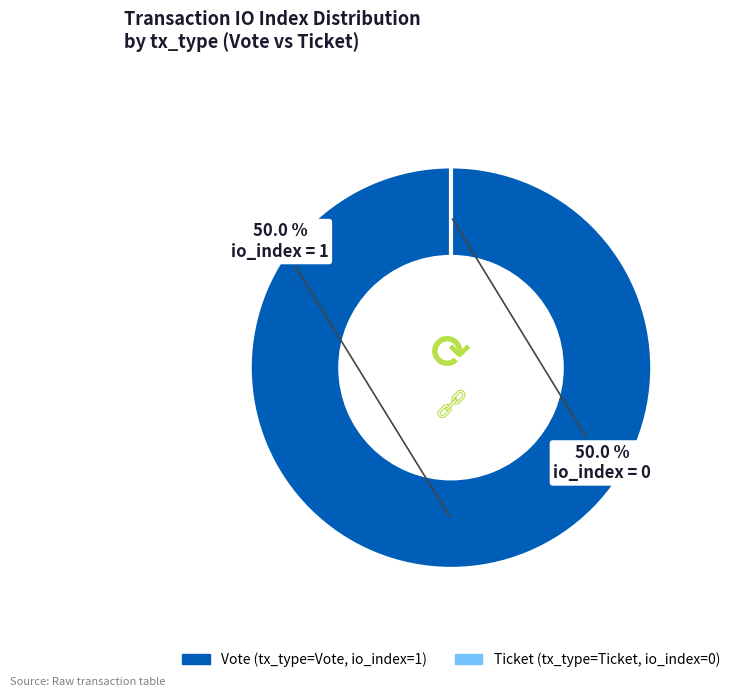

Does Ticket (io_index=0) represent more than half of the total?

No